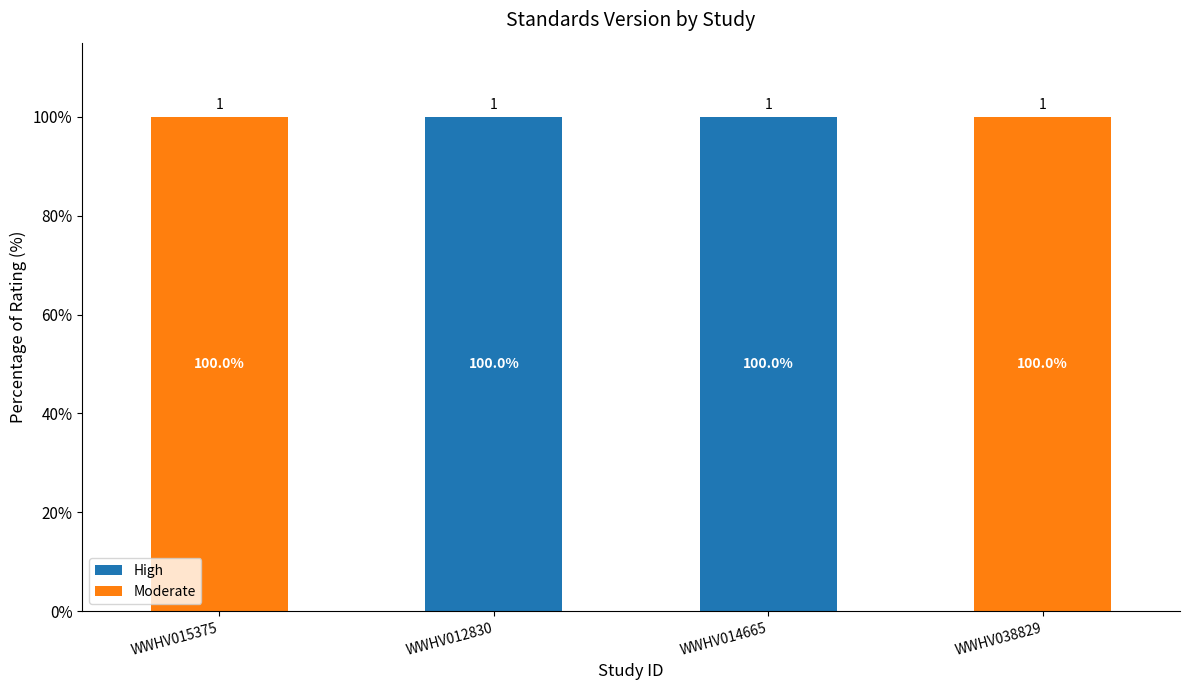

The High series shows 100 at WWHV014665. True or false?

True